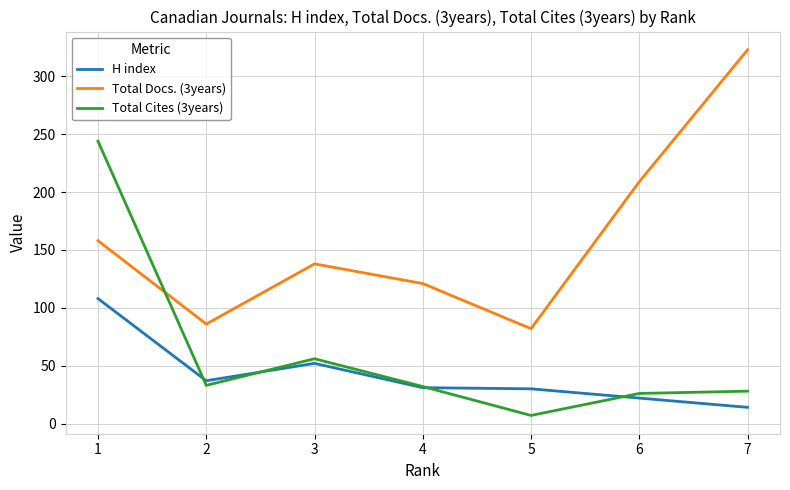

Is the value of H index at 5 greater than the value of Total Cites (3years) at 5?

Yes